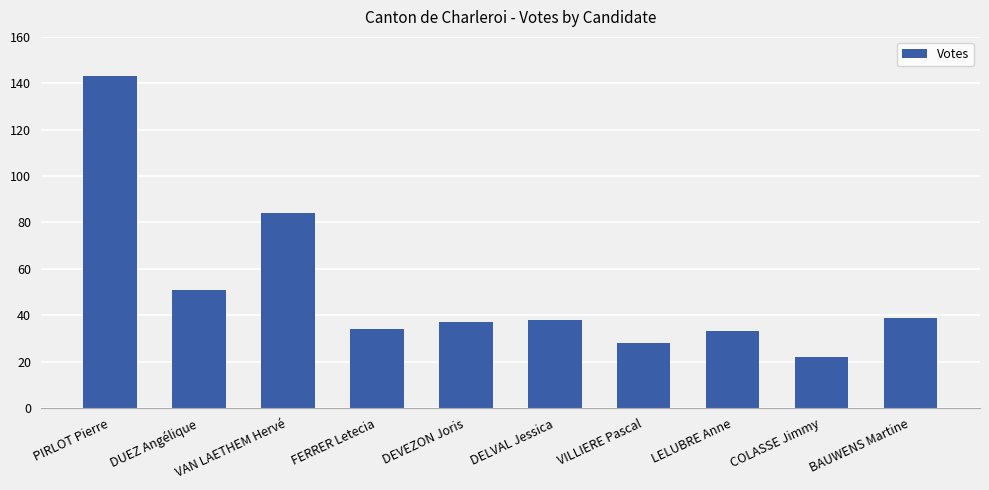

What is the sum of all values?

509